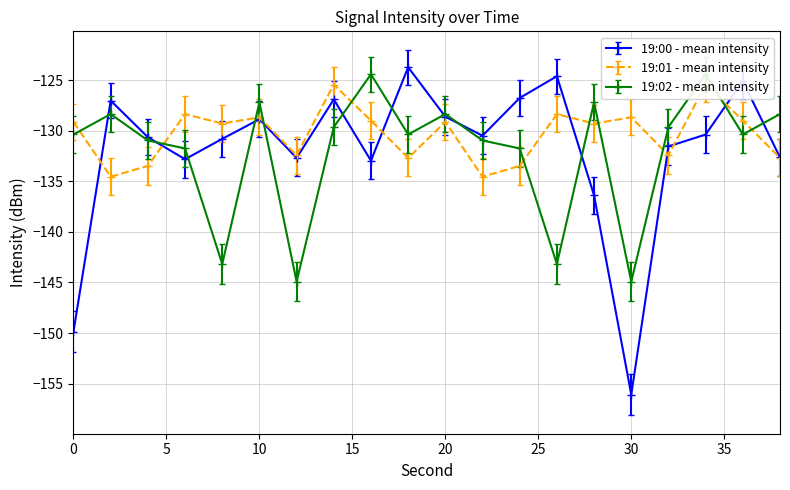

How many values in the 19:02 - mean intensity series exceed -130?

9